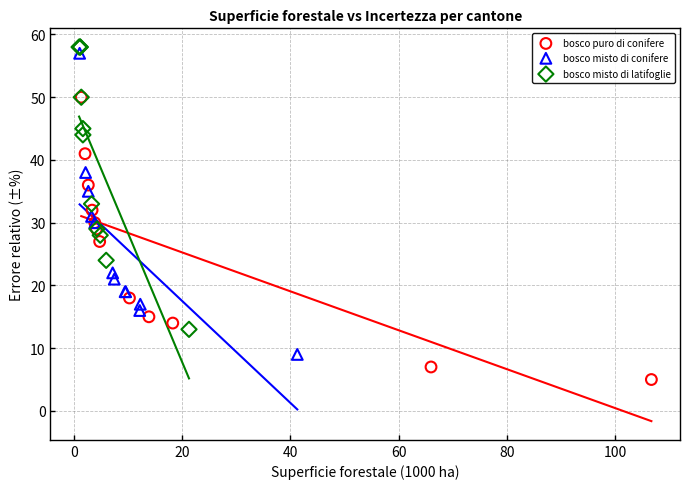

Which series has the widest spread of Y values?

bosco misto di conifere